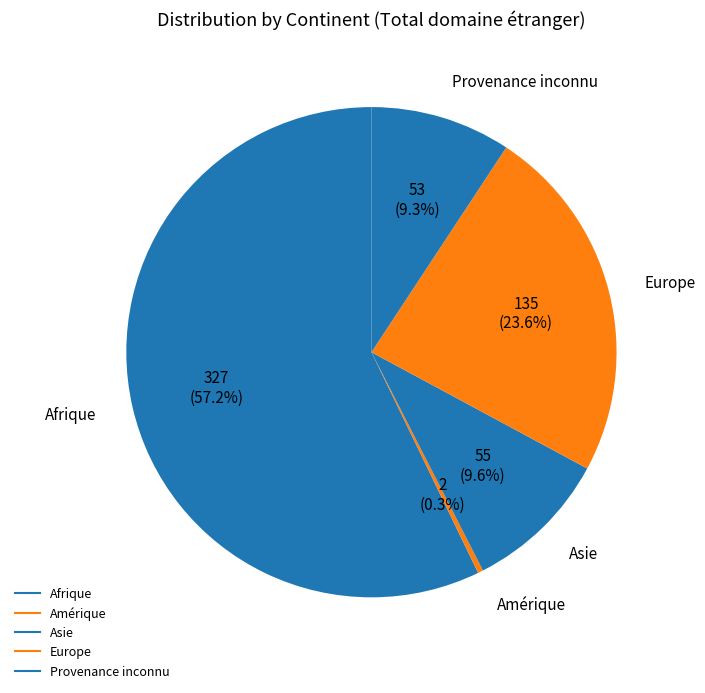

What is the change in value from Amérique to Europe?

+133